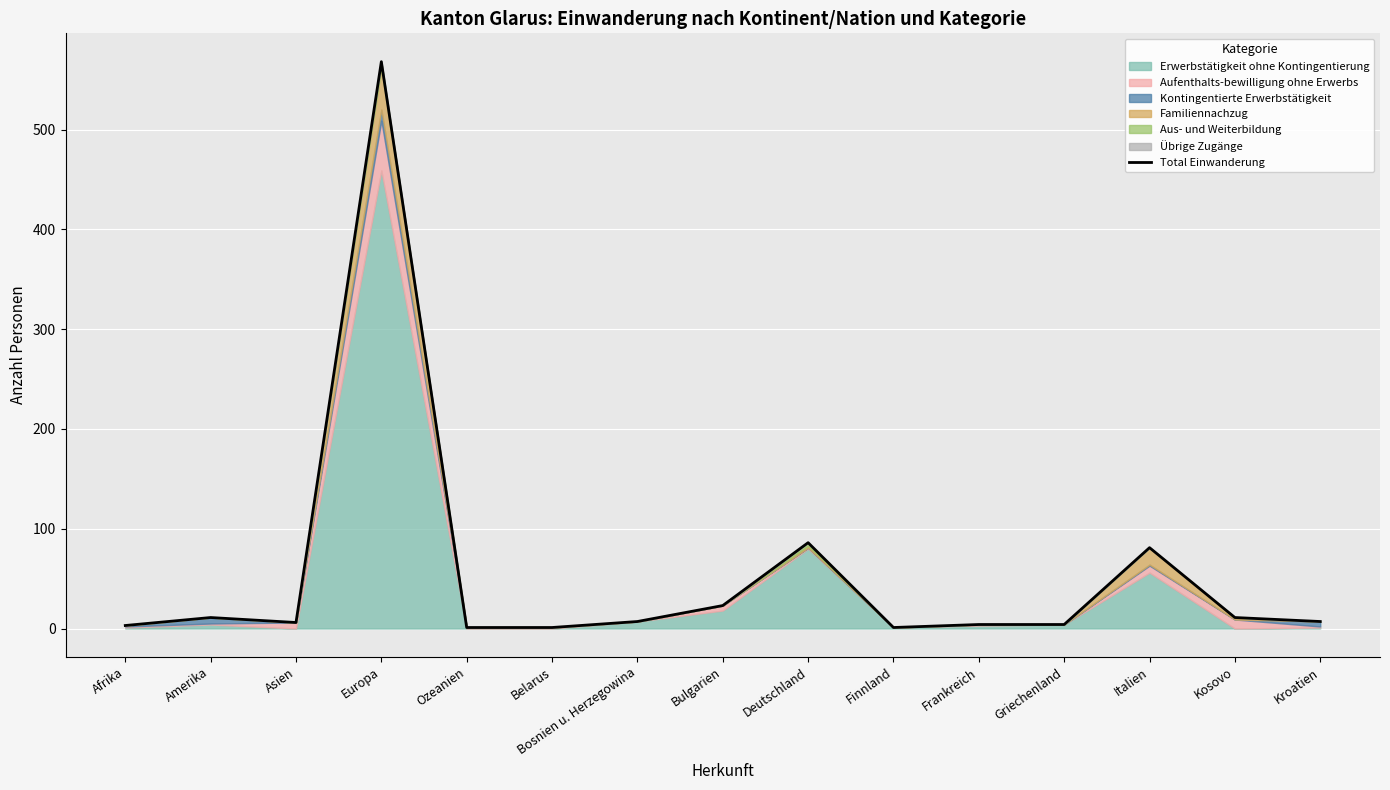

The value at Europa is 568. True or false?

True